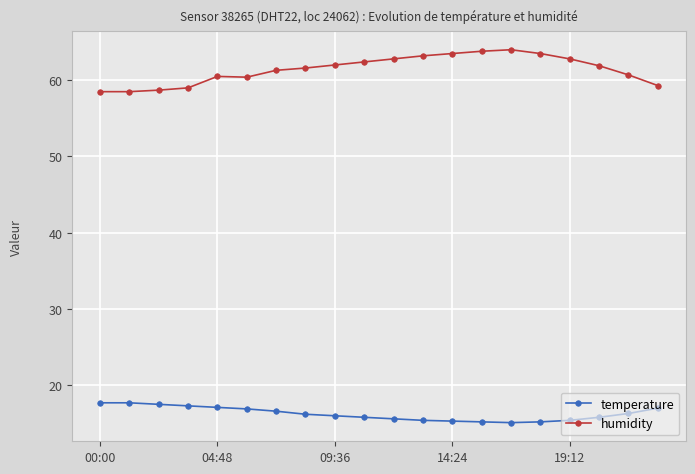

What is the value of the humidity point at the 4th from the left?

59.0